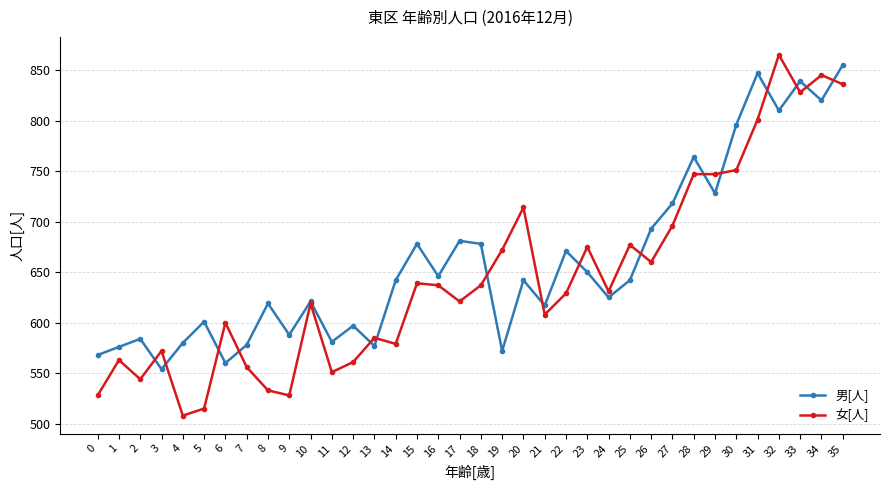

The 男[人] series shows 977 at 25. True or false?

False